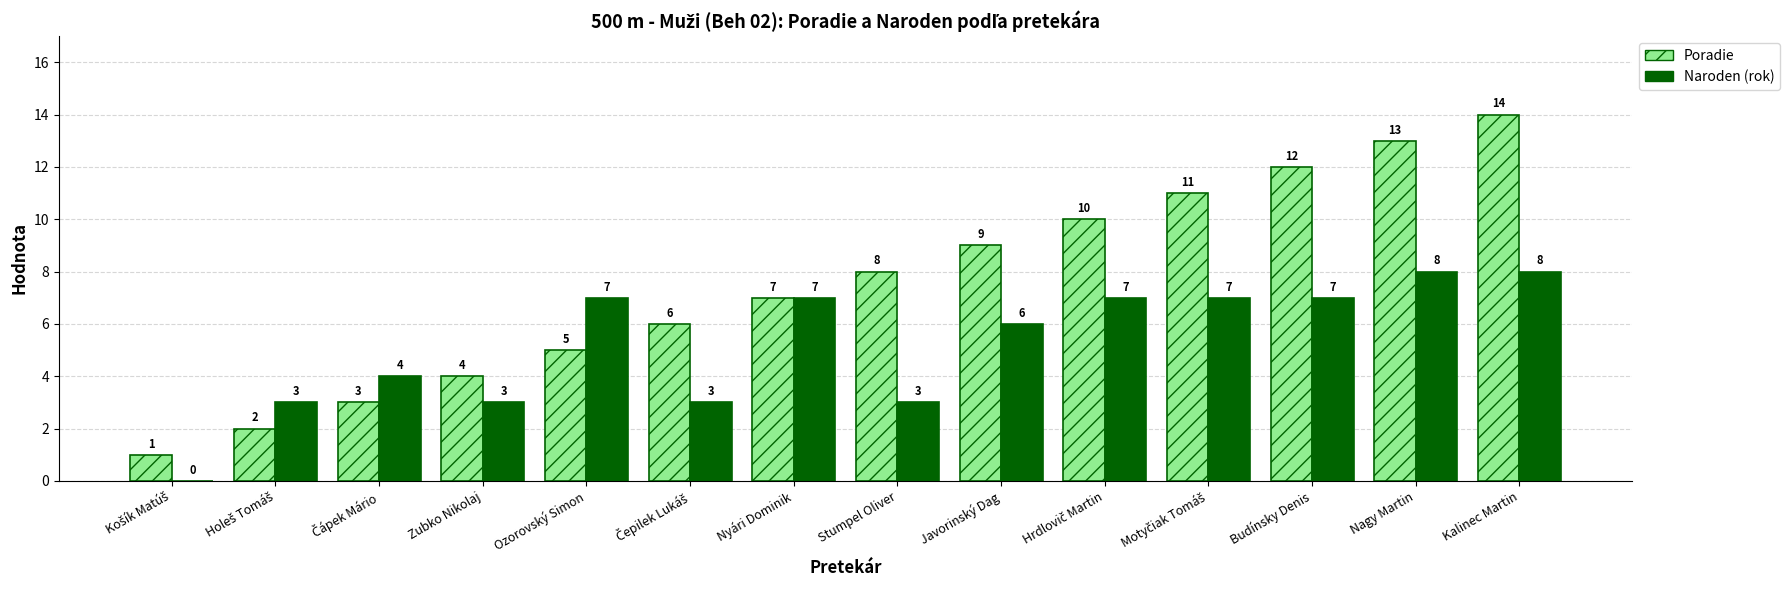

Is it true that Poradie equals 4 at Nyári Dominik?

False